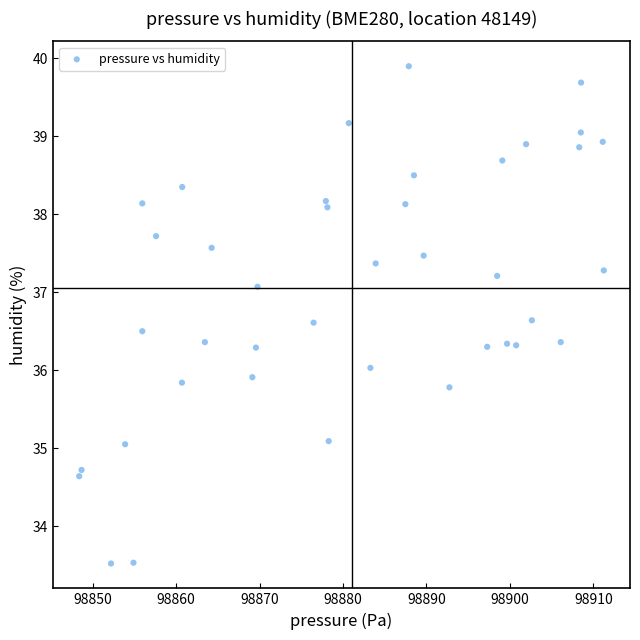

What is the range of Y values (max minus min)?

6.4